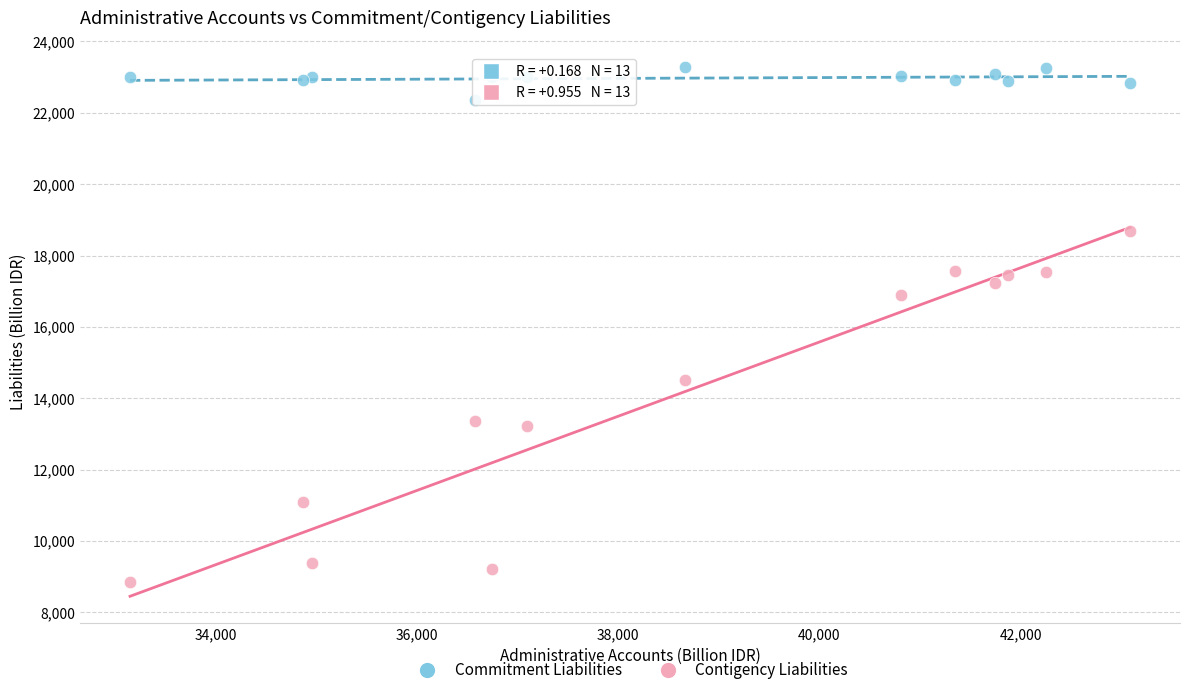

Across all series, what Y value is closest to 16072?

16896.5